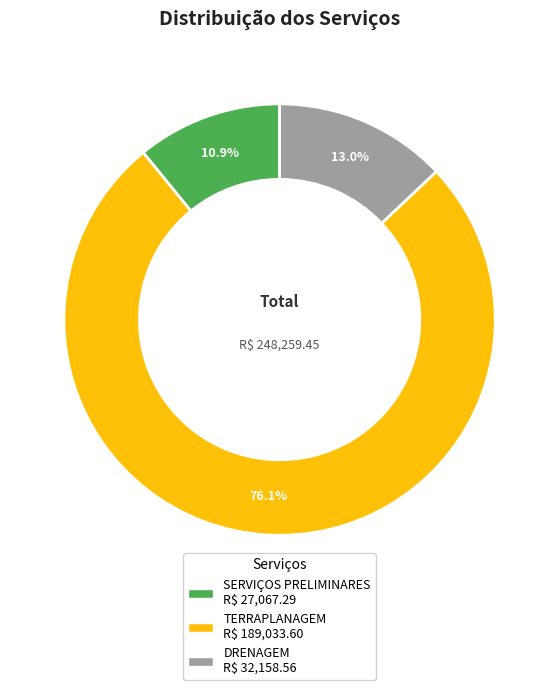

Rank the categories by value from lowest to highest.

SERVIÇOS PRELIMINARES, DRENAGEM, TERRAPLANAGEM